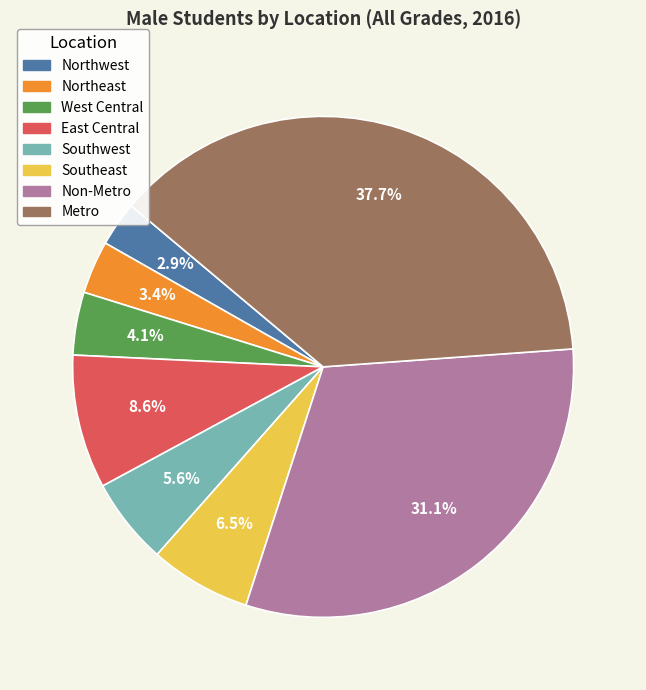

To the nearest percent, what portion does East Central represent?

9%